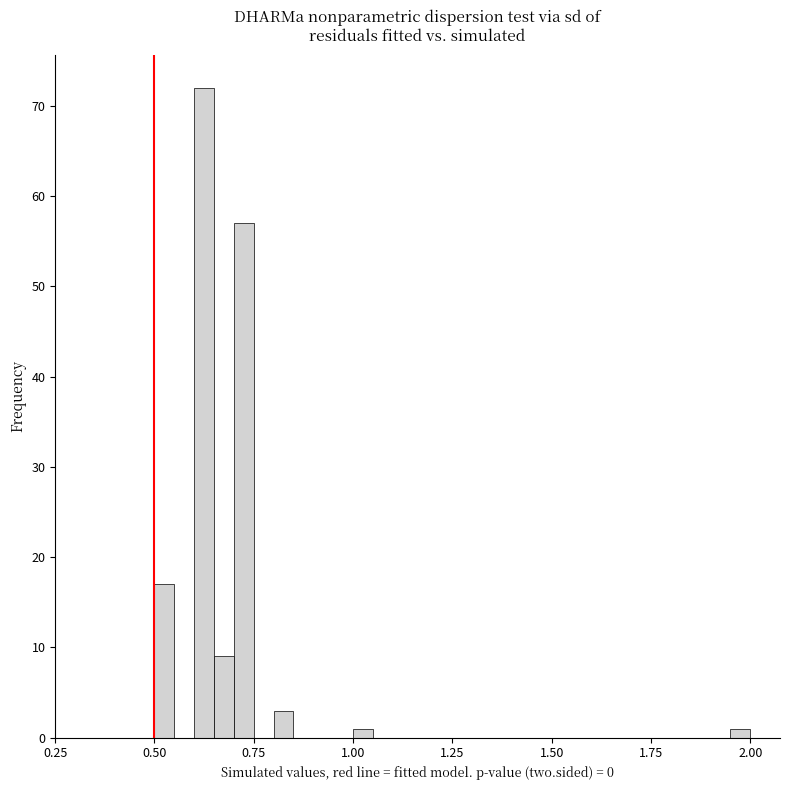

Around what value on the x-axis is the tallest bar? Give the approximate position of its centre, as read against the axis.

0.65